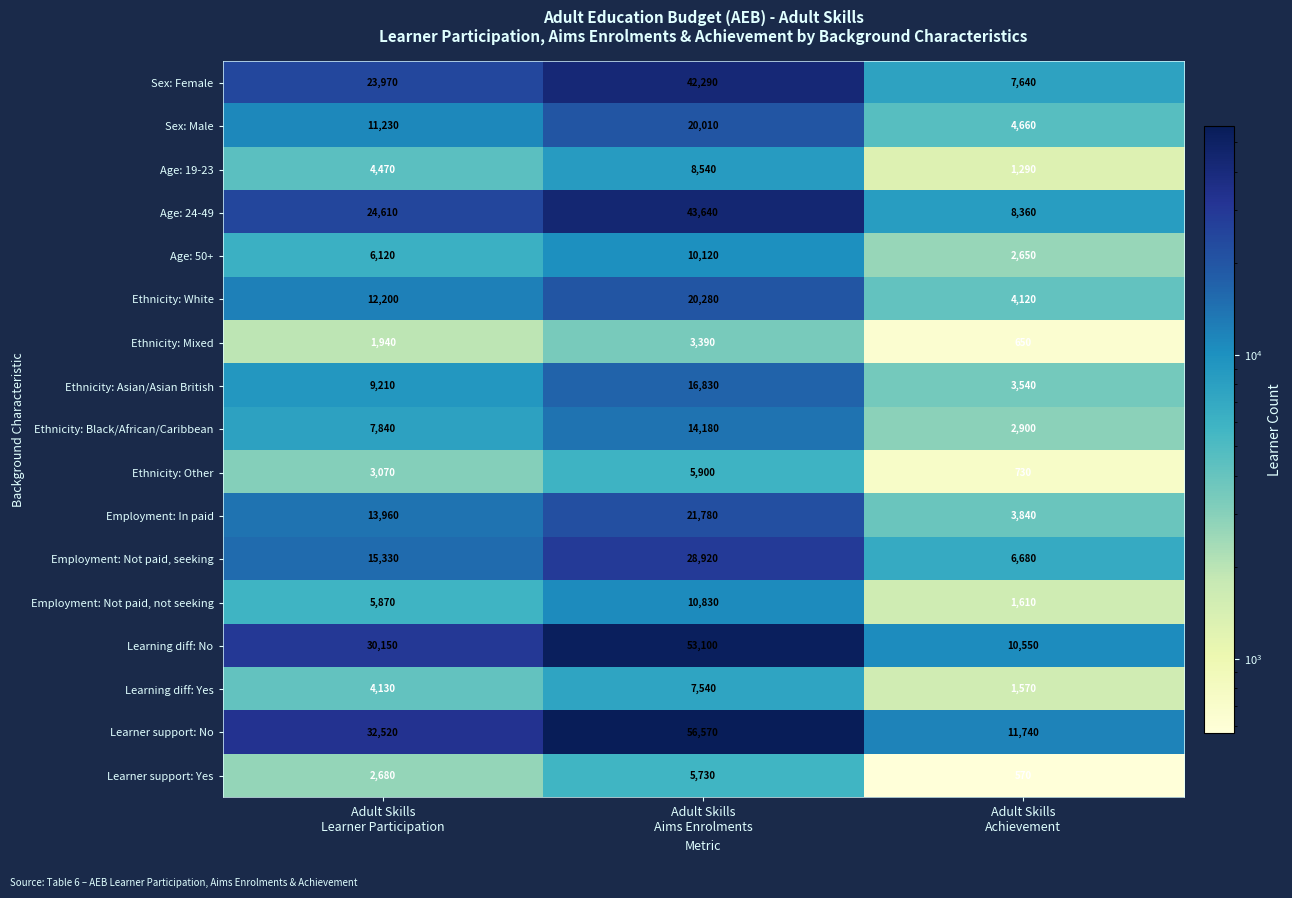

How many values in the Sex: Male series are below 11230?

1